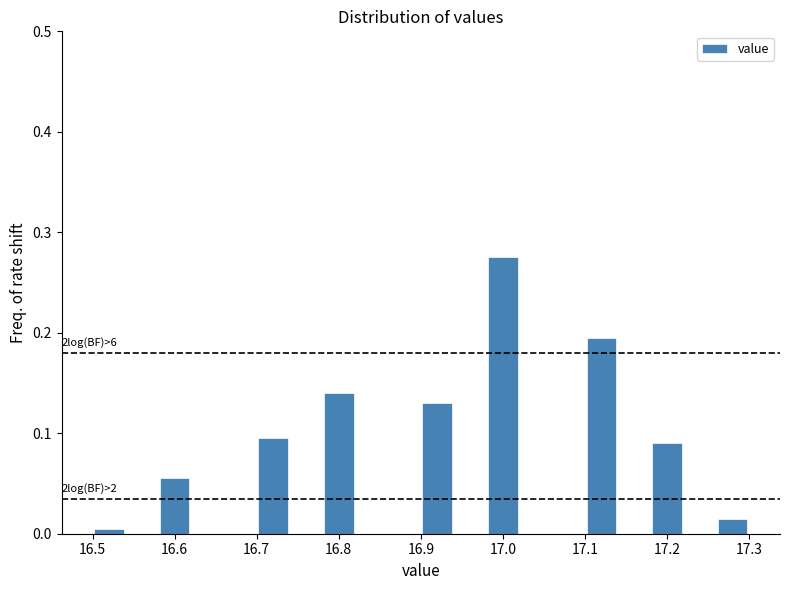

Which range on the x-axis has the tallest bar?

16.98 to 17.02